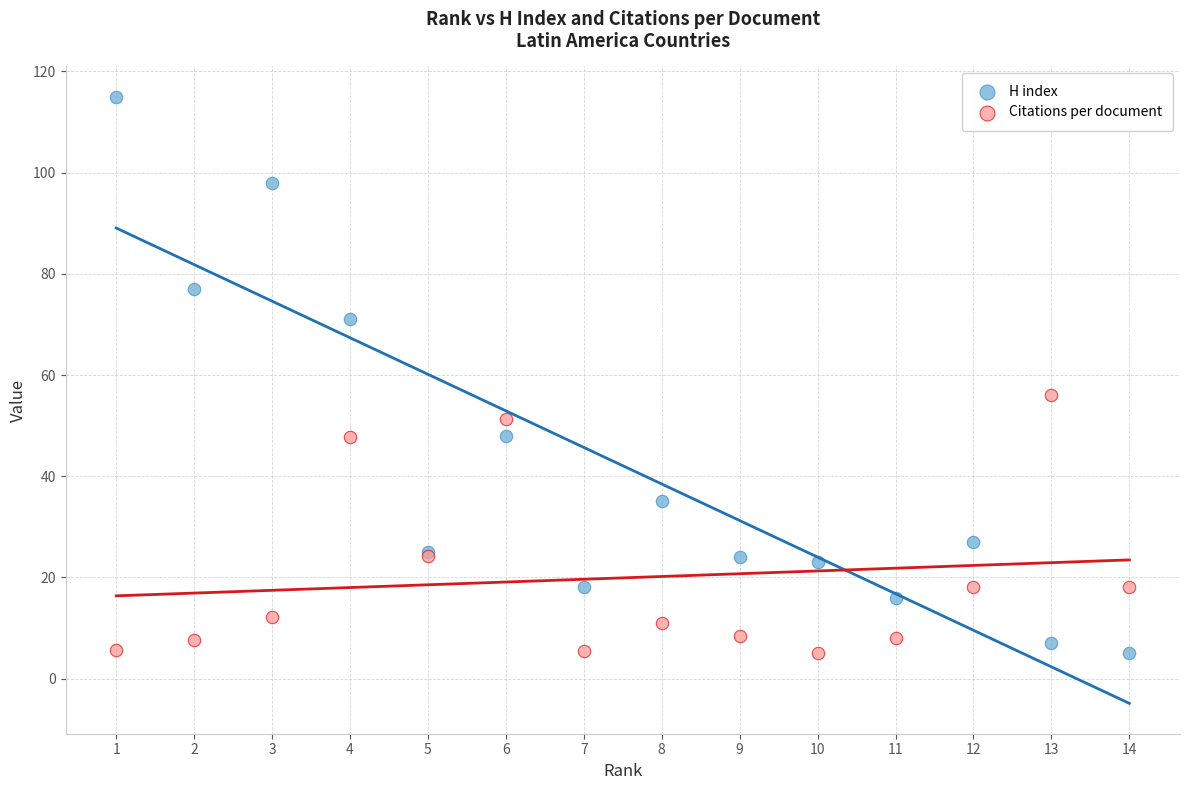

Which series has the widest spread of Y values?

H index